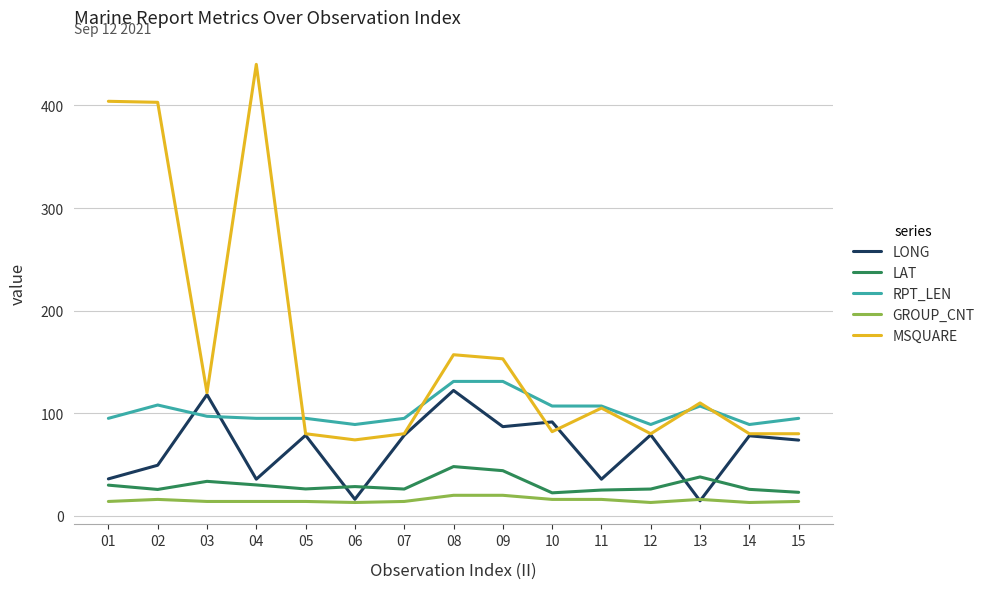

What is the maximum value for RPT_LEN?

131.0